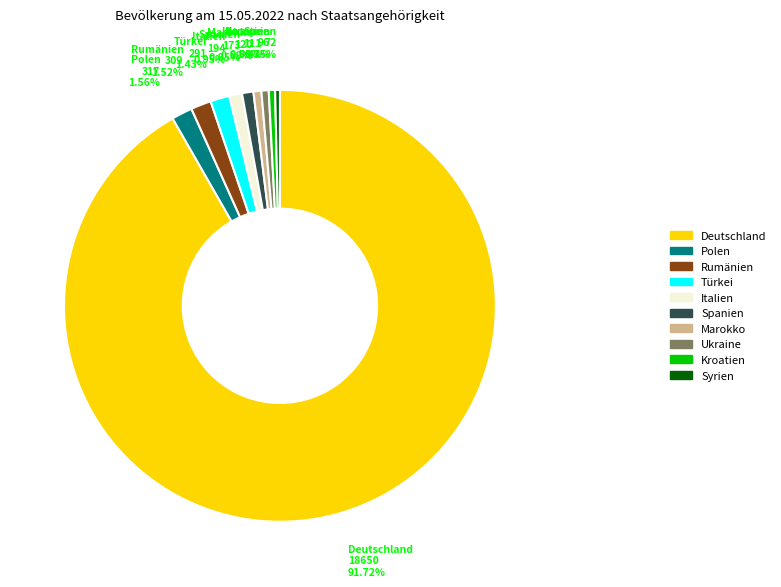

Does Ukraine account for over 50% of the chart?

No